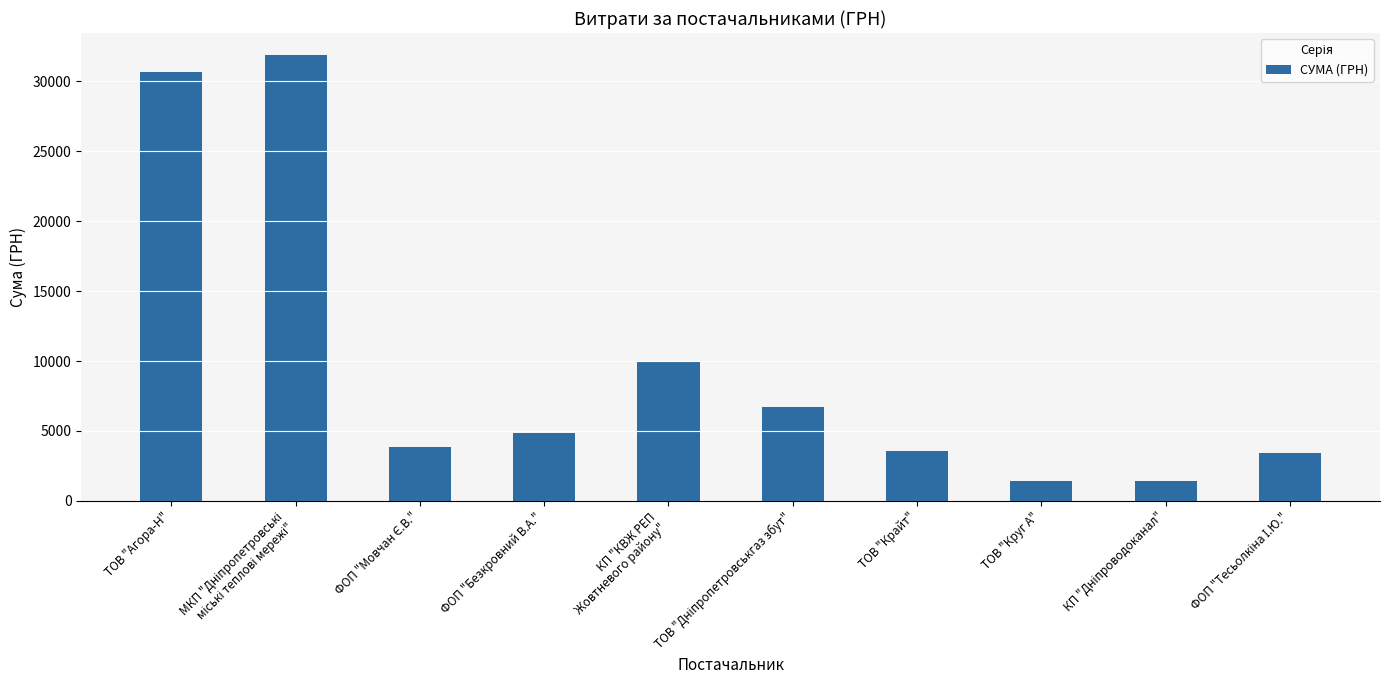

Read the value at ТОВ "Крайт".

3546.2